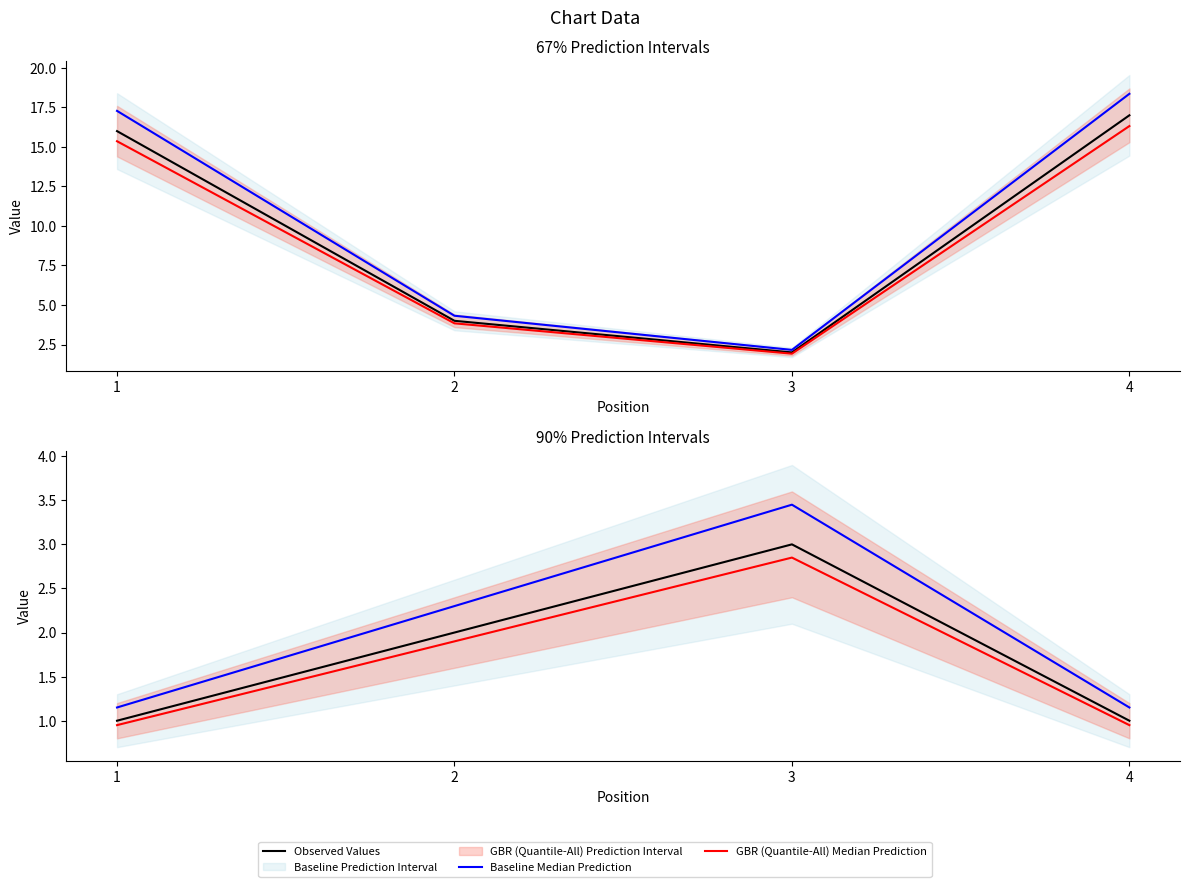

Rank the categories by Baseline Median Prediction value from lowest to highest.

1, 4, 2, 3